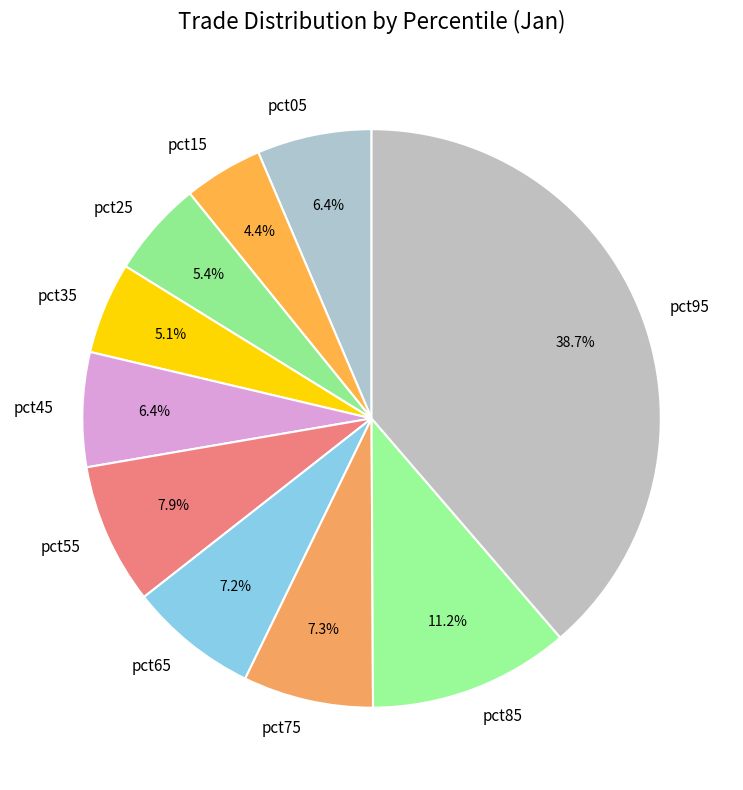

To the nearest percent, what portion does pct75 represent?

7%